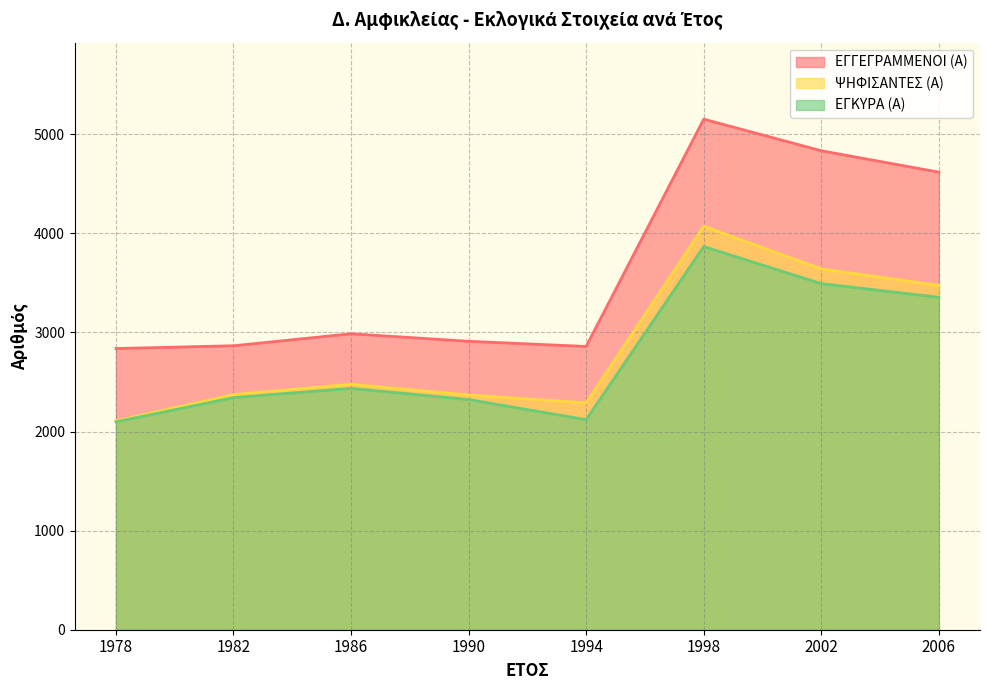

Which has a higher value, 1994 or 1986?

1986